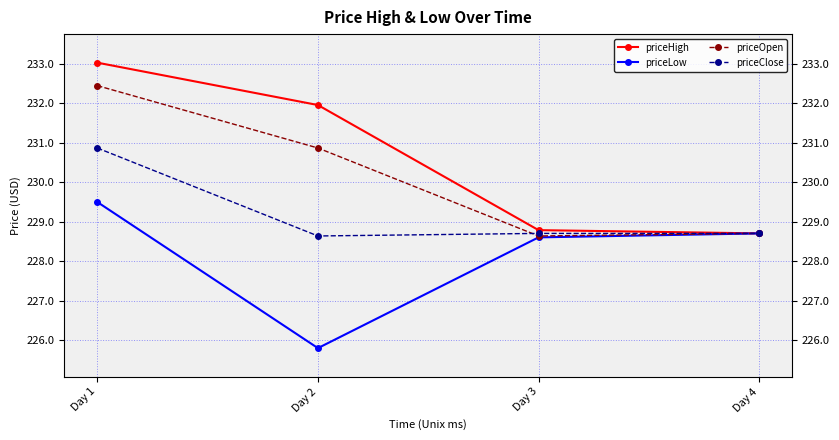

Between Day 1 and Day 2, which series saw the biggest shift?

priceLow